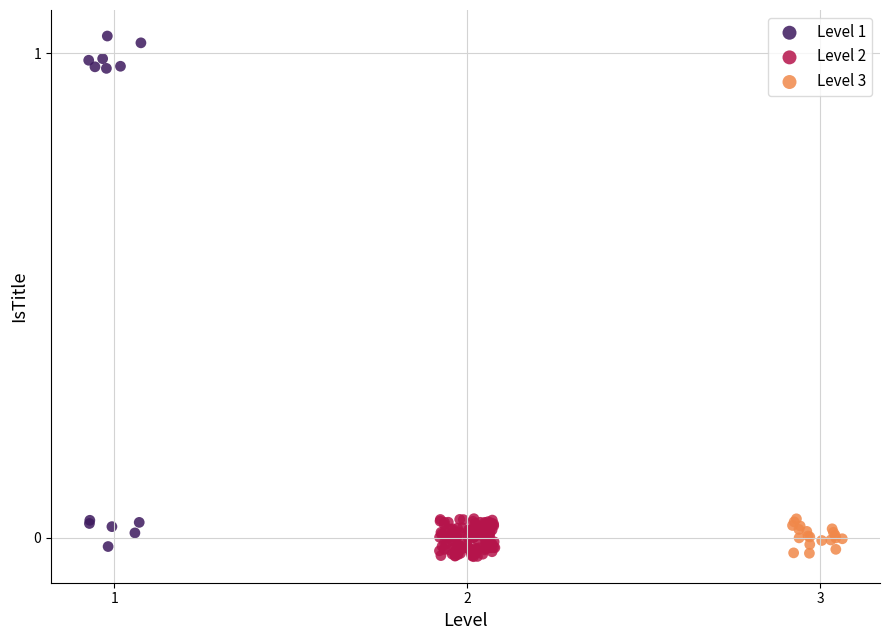

Which series contains the highest Y value?

Level 1